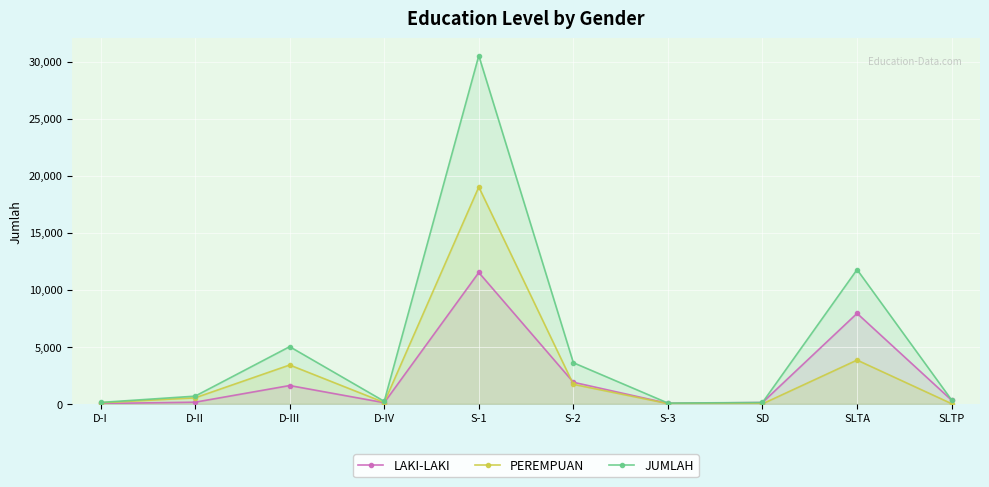

At how many categories does at least one series exceed 21976?

1